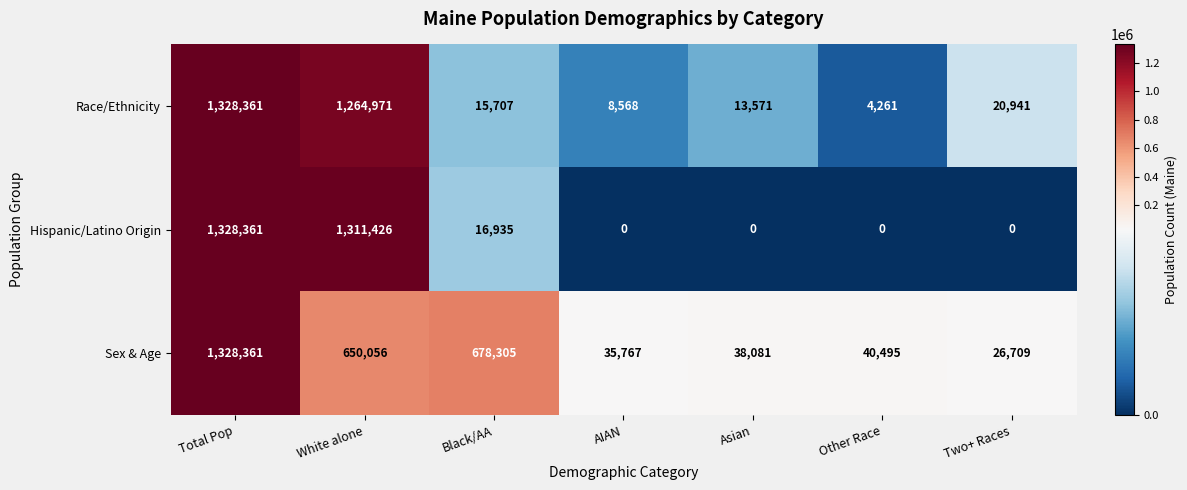

What is the spread (max minus min) of values at Other Race?

40495